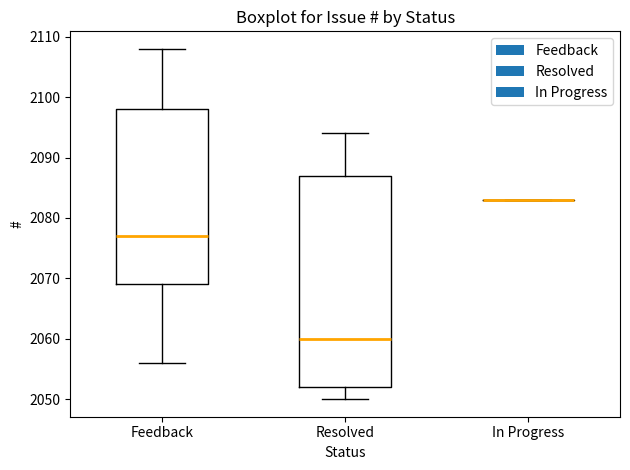

Where does the upper whisker of the box for Resolved end on the y-axis? The values are not printed on the chart, so give them approximately, as read against the axis.

2094